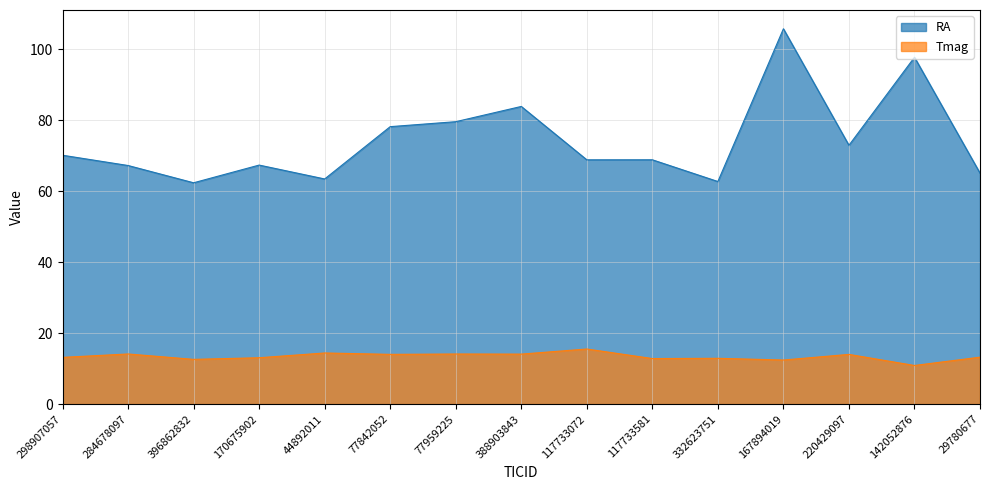

What position from the right is 220429097?

3